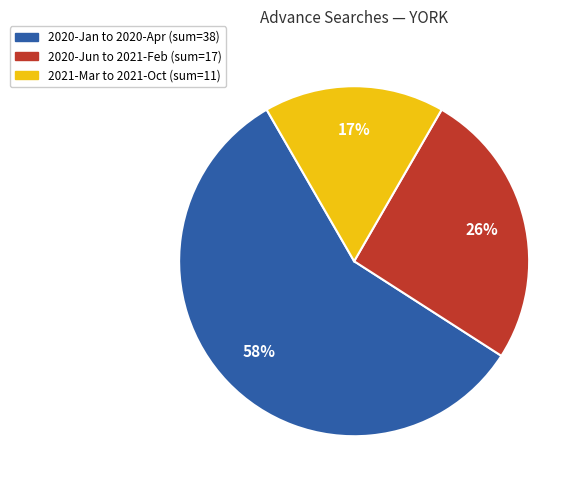

Does any single category account for the majority?

Yes